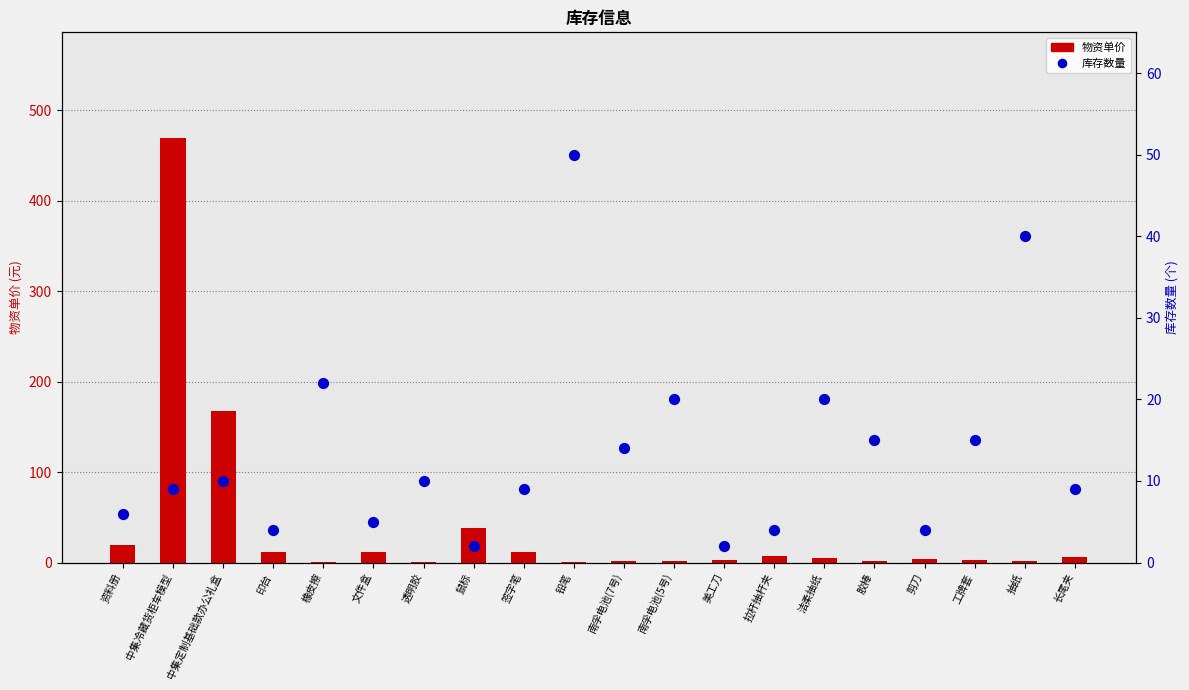

At which category is the sum across all series the highest?

中集冷藏货柜车模型